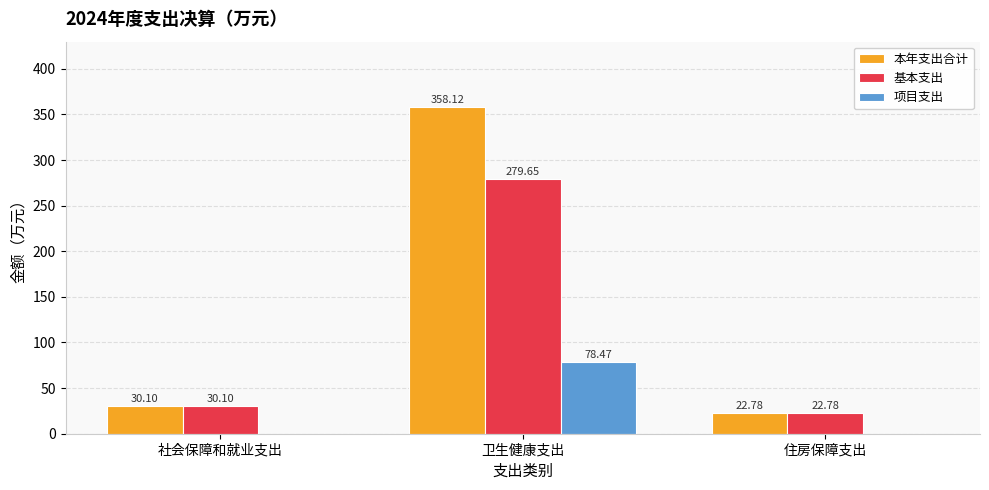

Does the chart contain stacked bars?

No